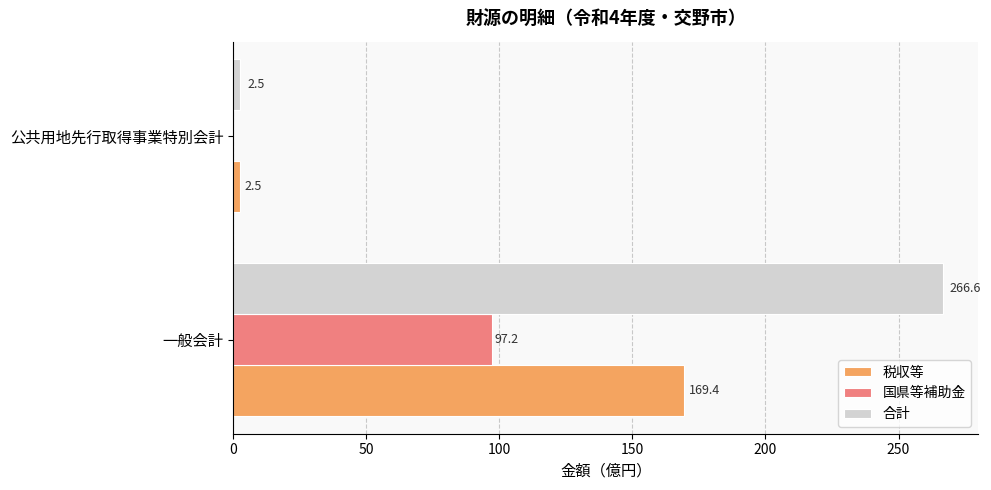

How many data points in 国県等補助金 are above 97?

1